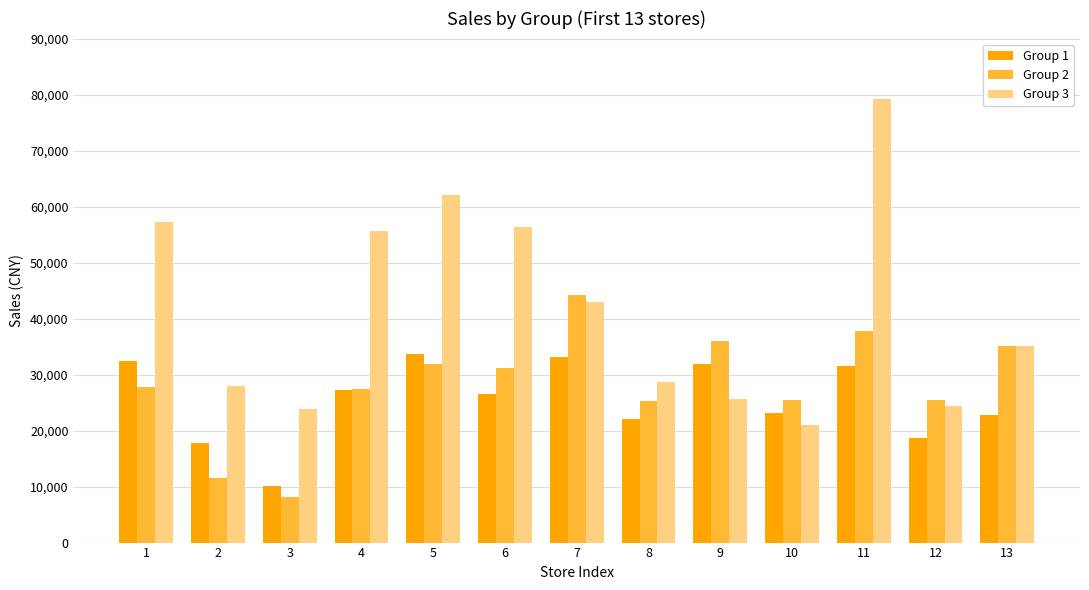

Rank the series at 10 from highest to lowest value.

Group 2, Group 1, Group 3